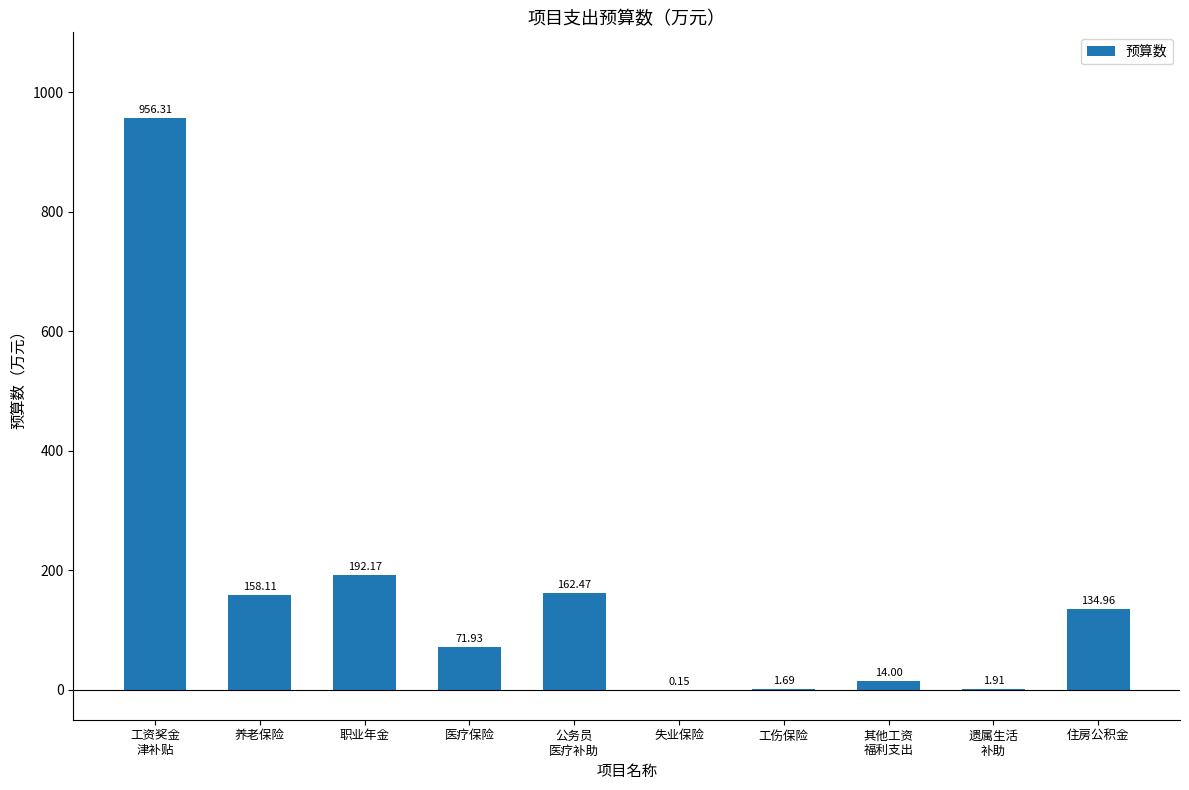

What is the change in value from 工资奖金
津补贴 to 医疗保险?

-884.4